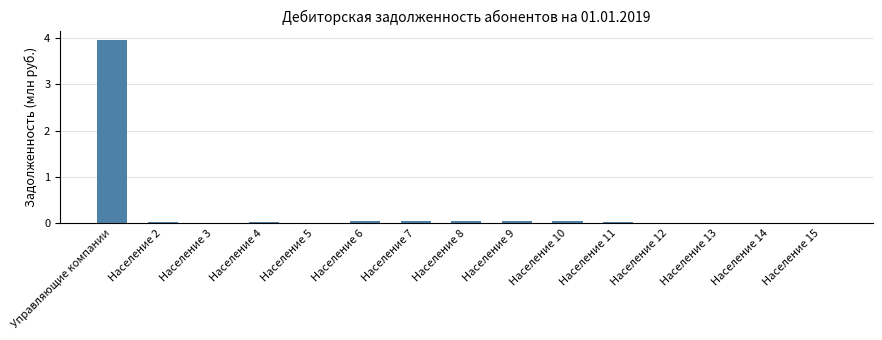

Between Население 15 and Управляющие компании, which is larger?

Управляющие компании